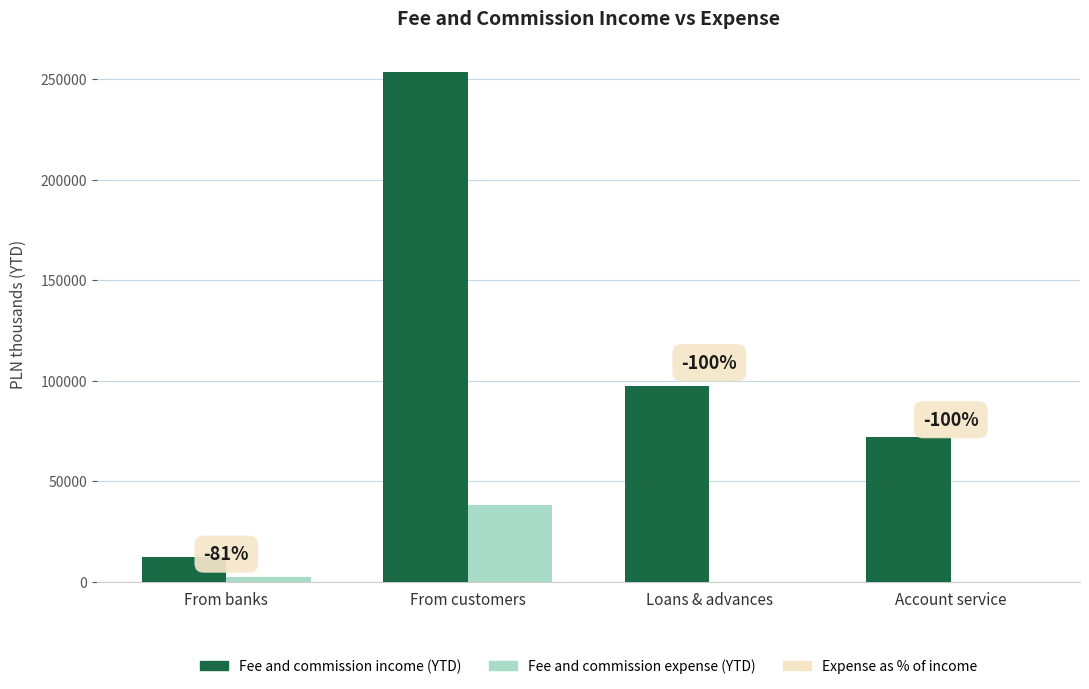

Reading left to right, what are all the values shown in this chart?

Fee and commission income (YTD): 12351	253576	97358	72035
Fee and commission expense (YTD): 2346	38091	0	0